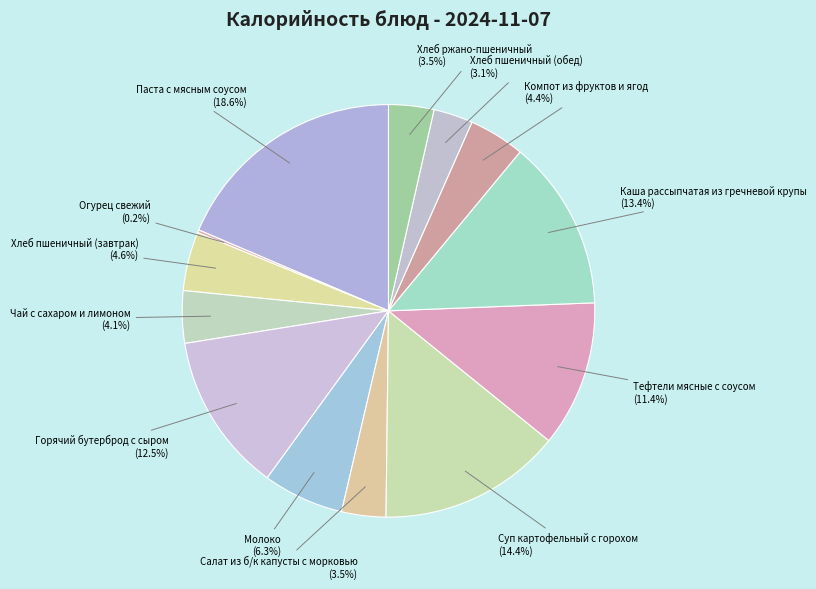

Rank the categories by value from highest to lowest.

Паста с мясным соусом, Суп картофельный с горохом, Каша рассыпчатая из гречневой крупы, Горячий бутерброд с сыром, Тефтели мясные с соусом, Молоко, Хлеб пшеничный (завтрак), Компот из фруктов и ягод, Чай с сахаром и лимоном, Хлеб ржано-пшеничный, Салат из б/к капусты с морковью, Хлеб пшеничный (обед), Огурец свежий